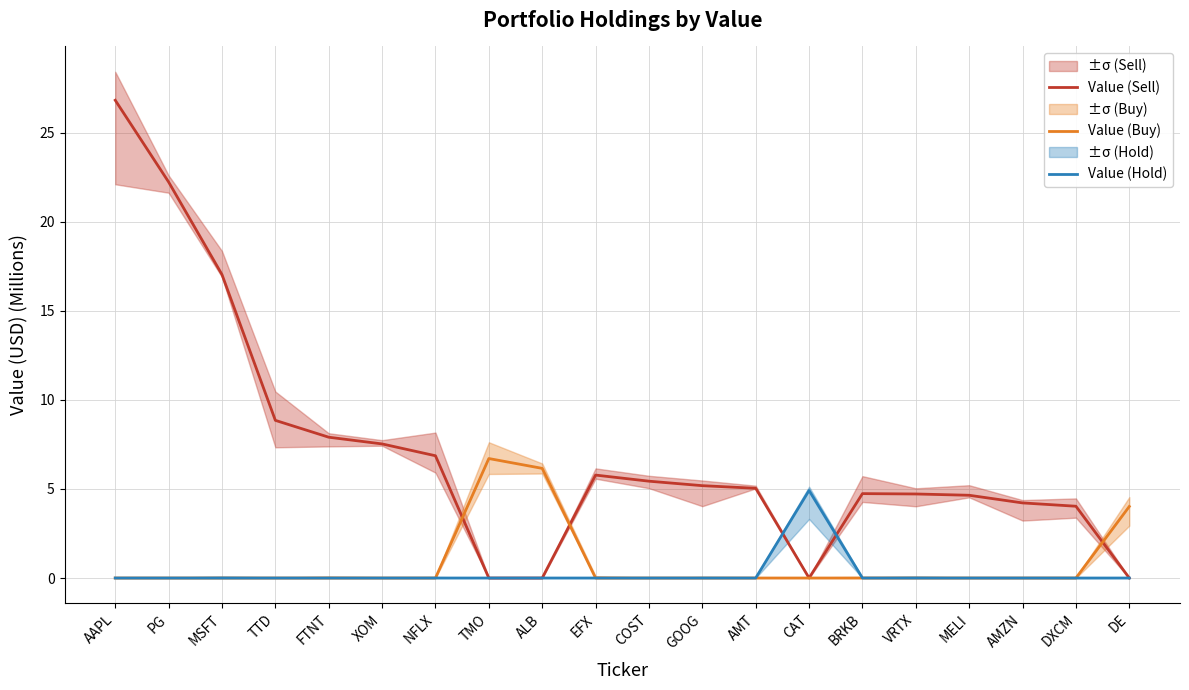

Rank the series by their maximum value, from lowest to highest.

Value (Hold), Value (Buy), Value (Sell)